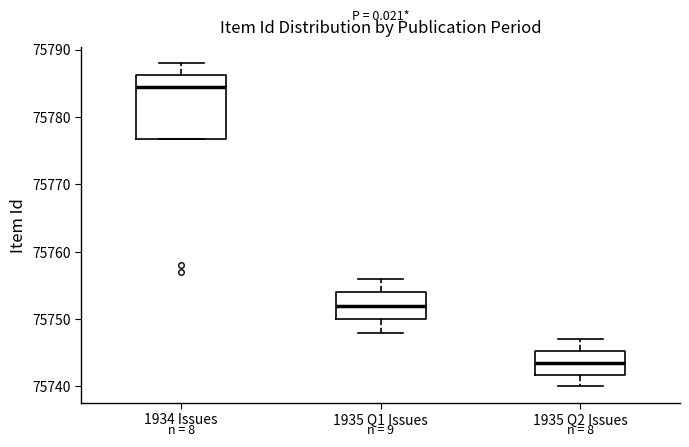

Which box's median line is the lowest?

1935 Q2 Issues